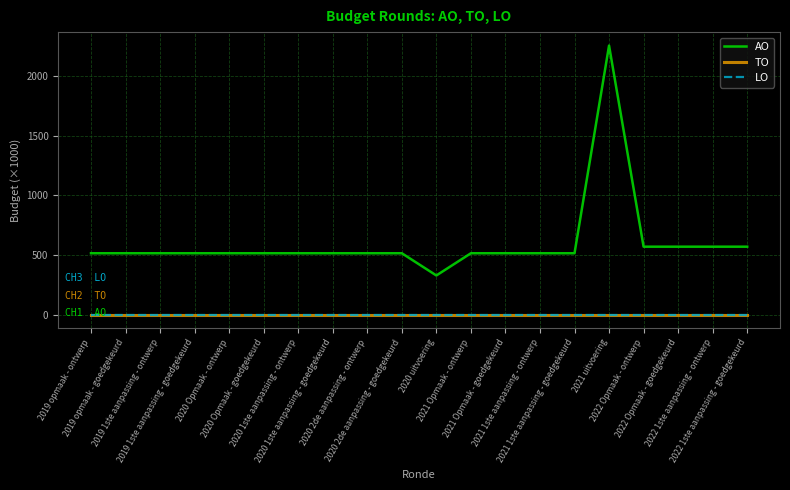

Is it true that AO equals 515 at 2020 1ste aanpassing - goedgekeurd?

True